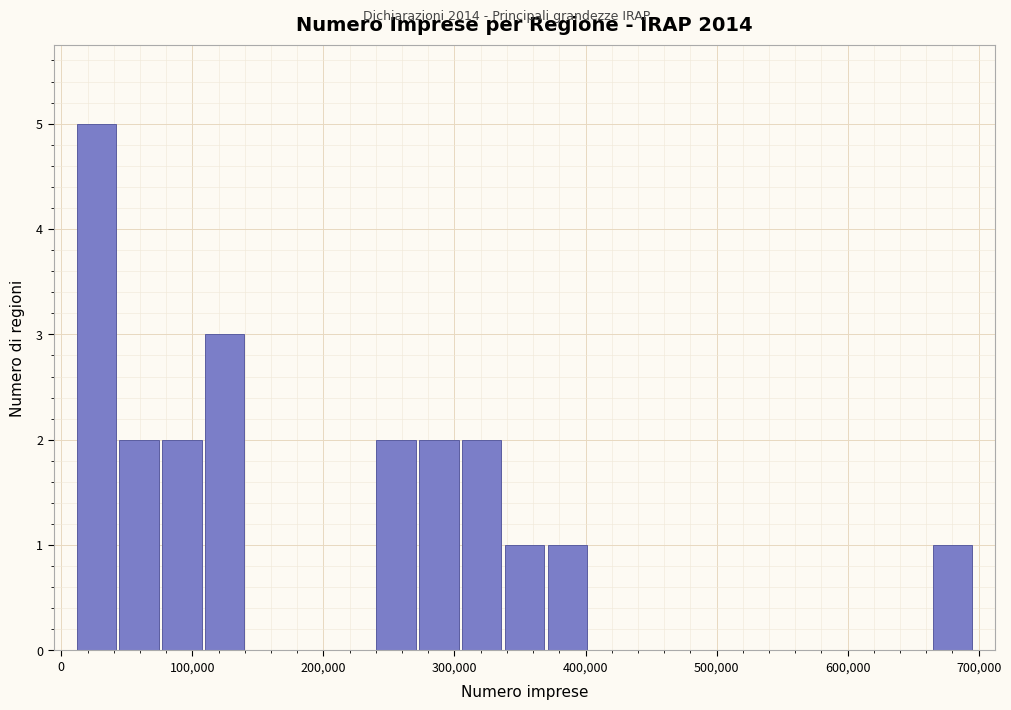

Read against the x-axis, roughly where is the centre of the tallest bar?

30000